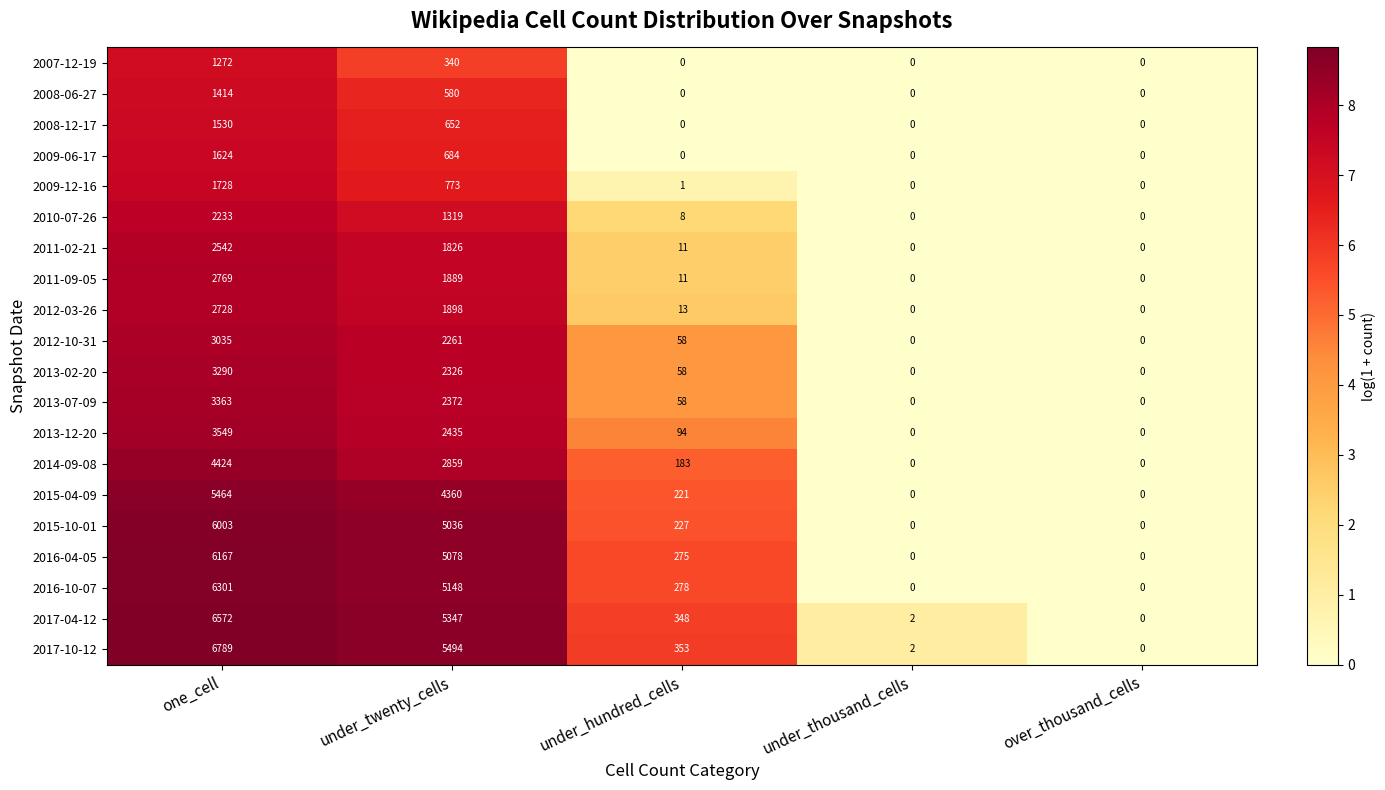

Which series has the largest total across all categories?

2017-10-12